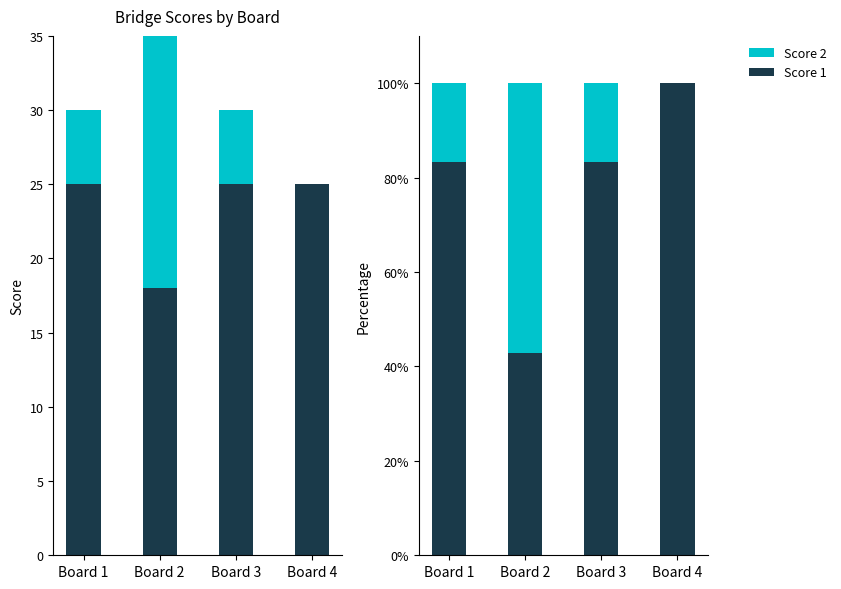

At how many categories does at least one series exceed 73?

3